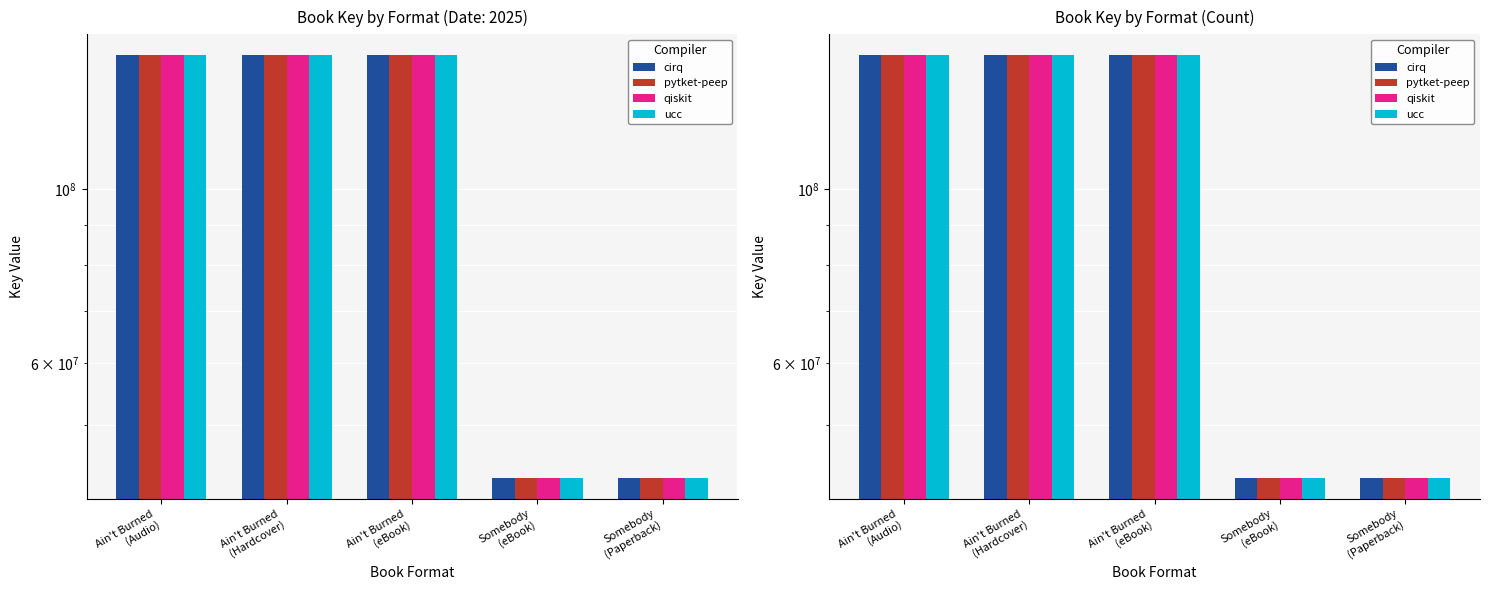

Are the bars horizontal?

No